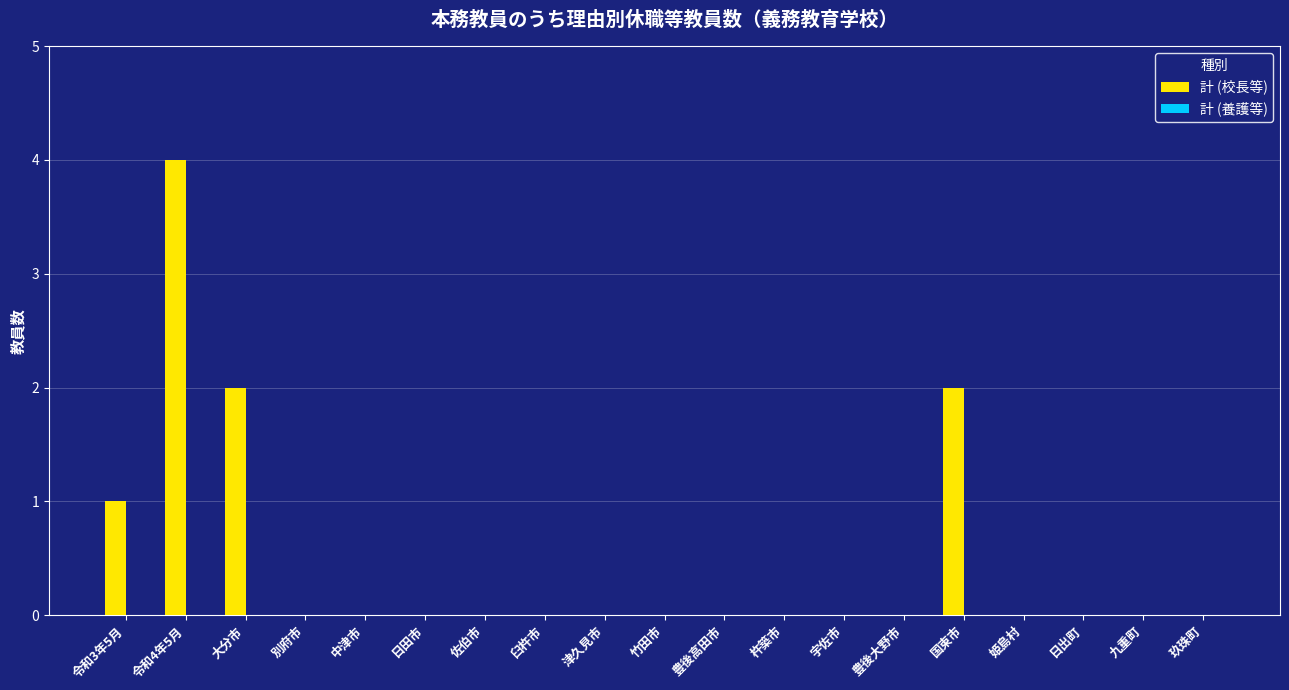

What is the sum of all values?

9